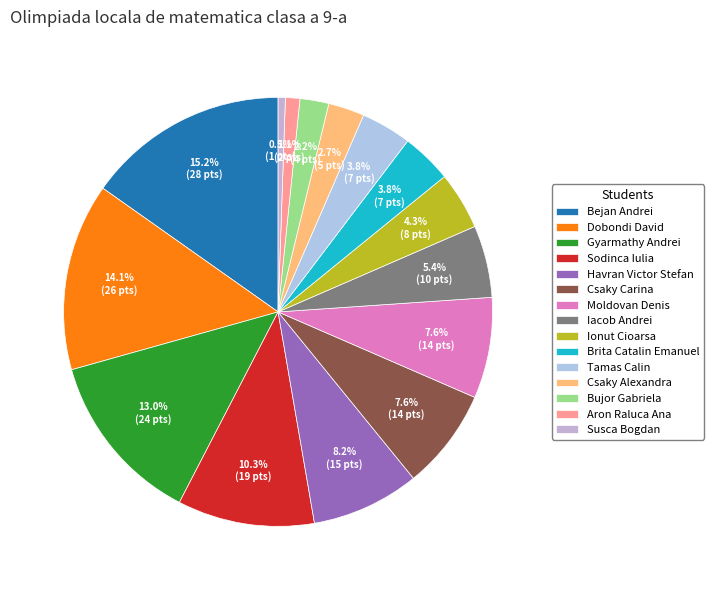

What percentage is NOT represented by Dobondi David?

85.9%